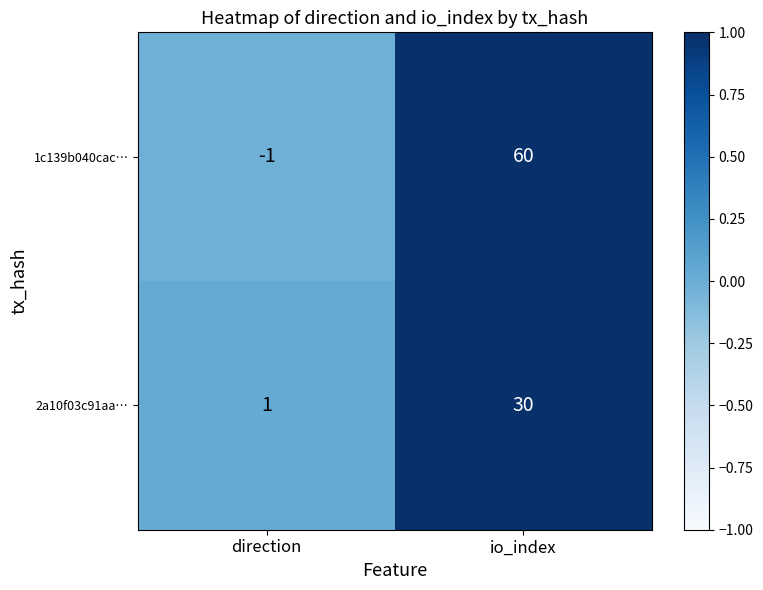

Reading left to right, extract all data points from this chart.

1c139b040cac…: direction=-1	io_index=60
2a10f03c91aa…: direction=1	io_index=30